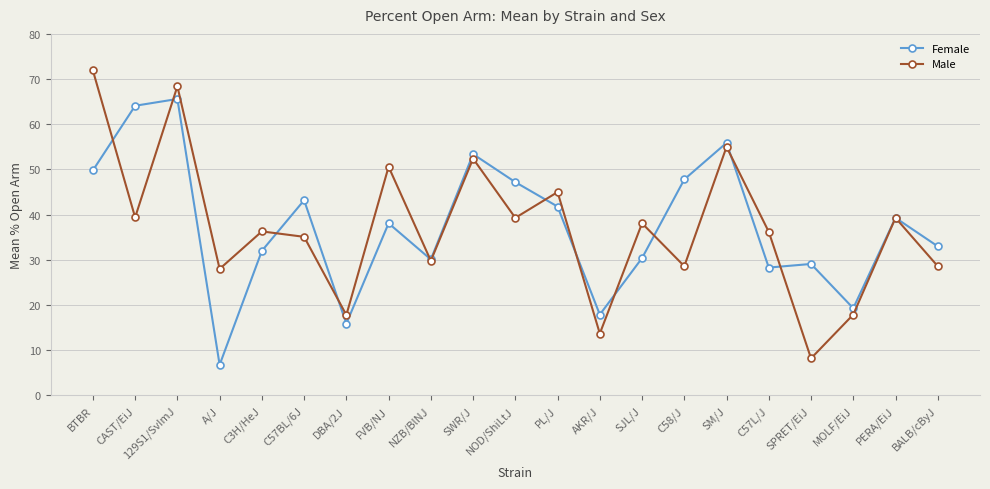

Is it true that Male equals 29.8 at NZB/BlNJ?

True